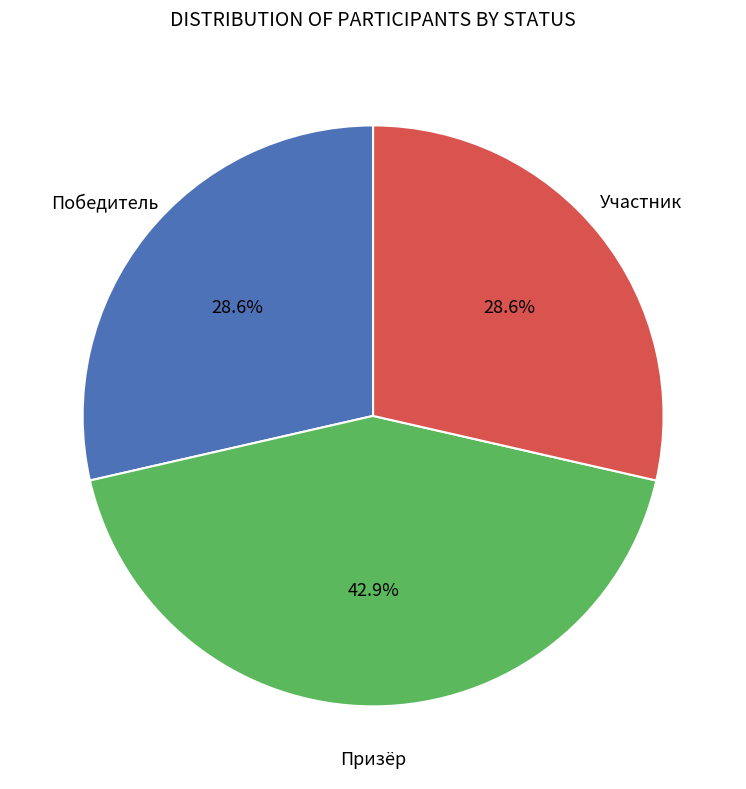

Is there a majority slice in this chart?

No